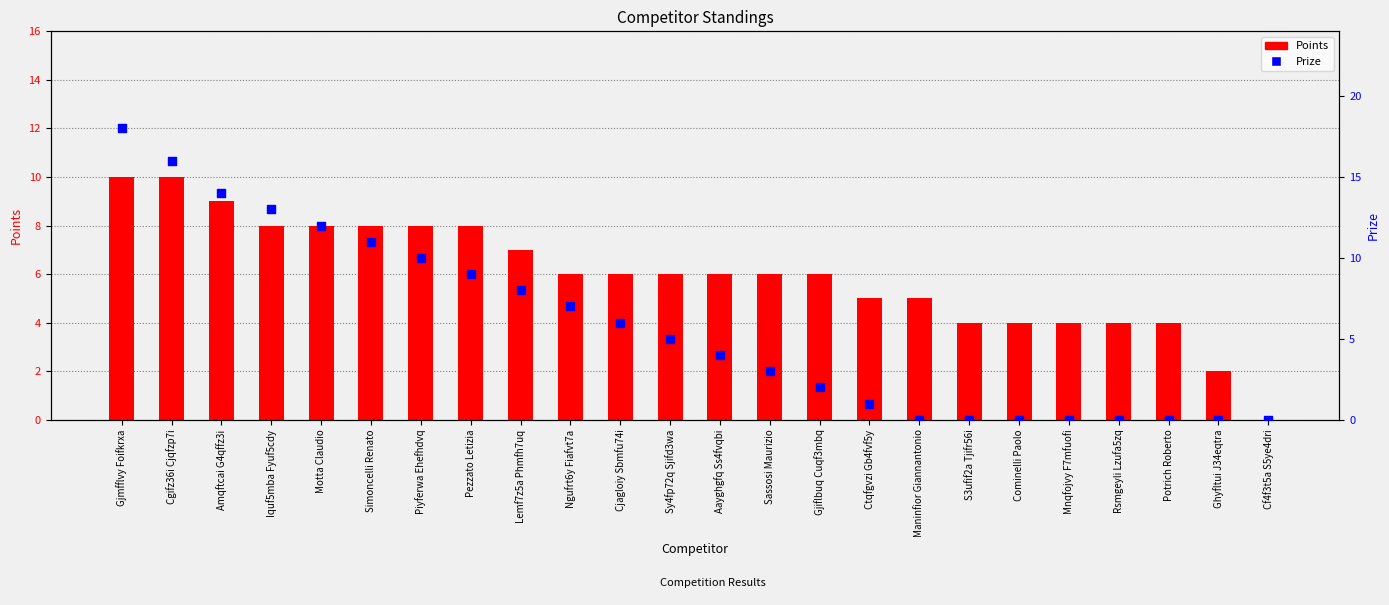

What are all the series names shown in the legend?

Points, Prize